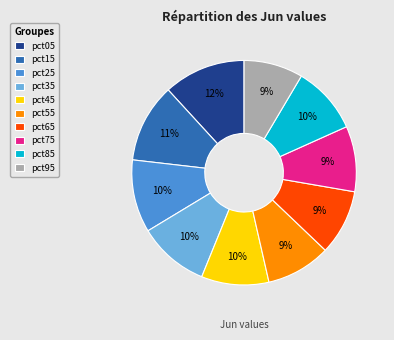

Is there any slice that represents more than half of the pie?

No